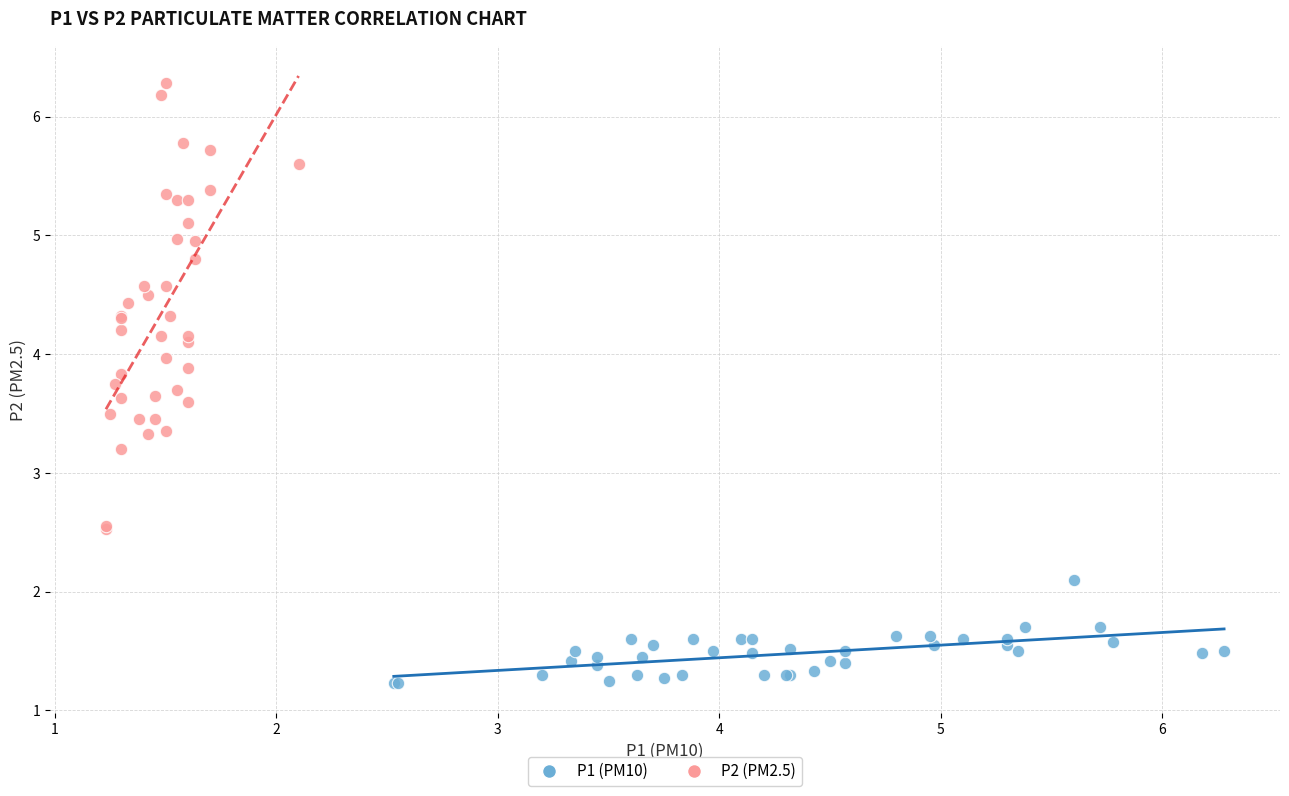

What are all the series names shown in the legend?

P1 (PM10), P2 (PM2.5)